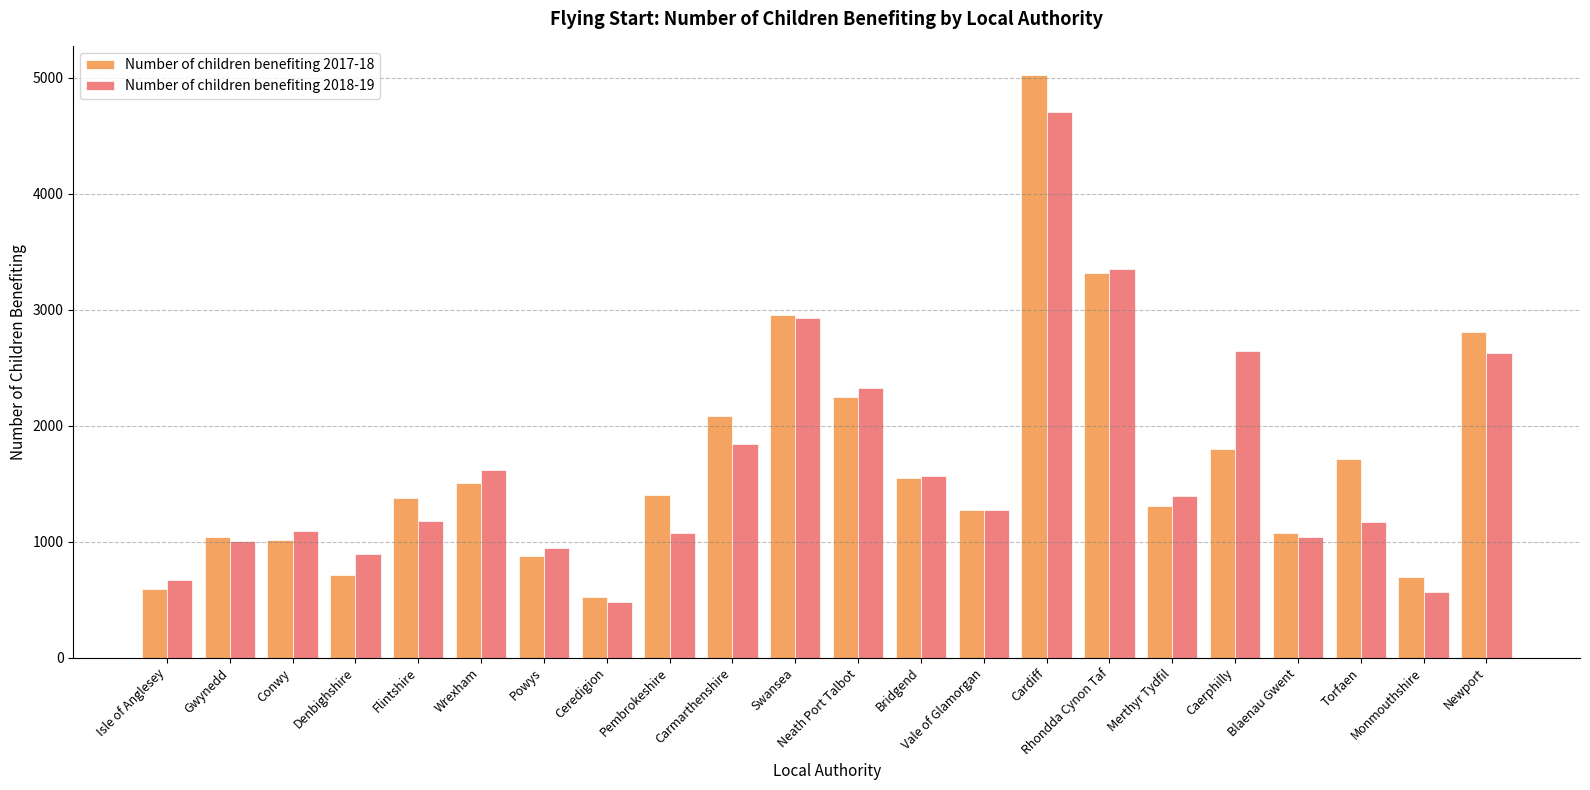

What is the label of the 2nd bar from the left?

Gwynedd